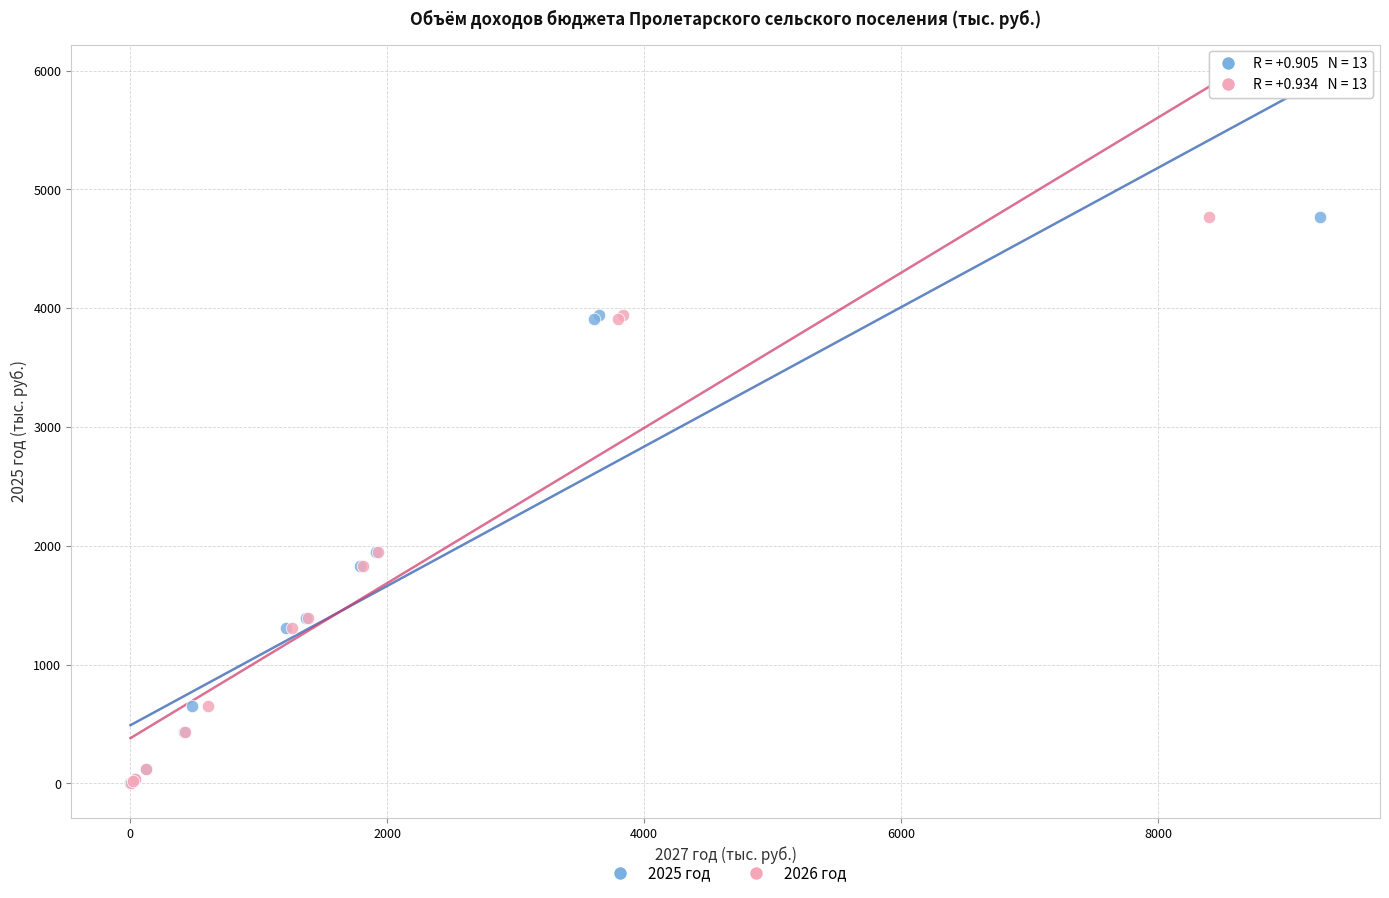

What are all the series names shown in the legend?

2025 год, 2026 год